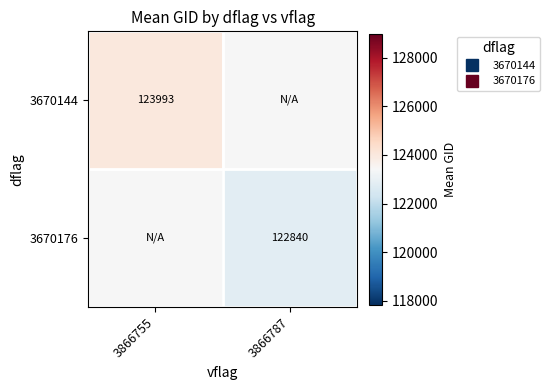

Read the 3670176 value at 3866787.

122840.4